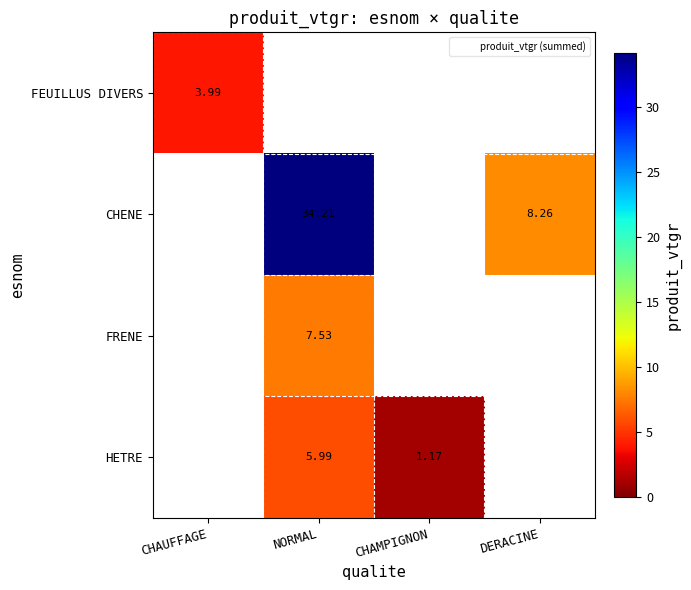

The value of HETRE at CHAUFFAGE is -3.1. True or false?

False